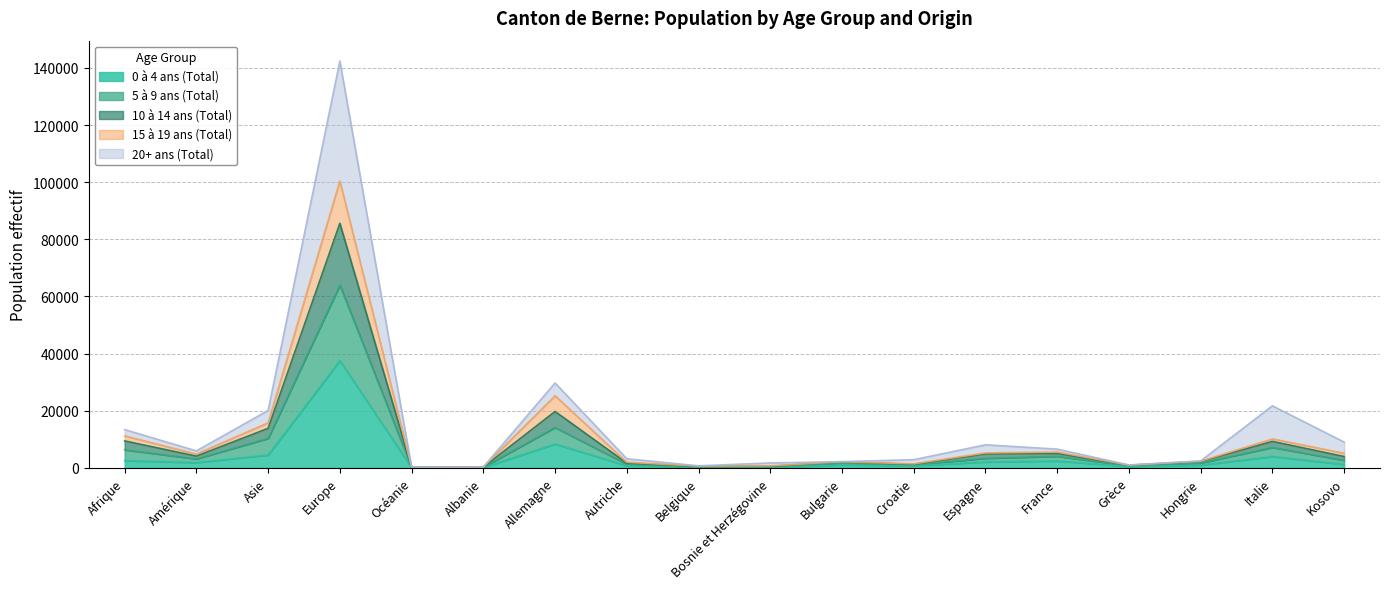

Which category has the lowest value in the 20+ ans (Total) series?

Océanie